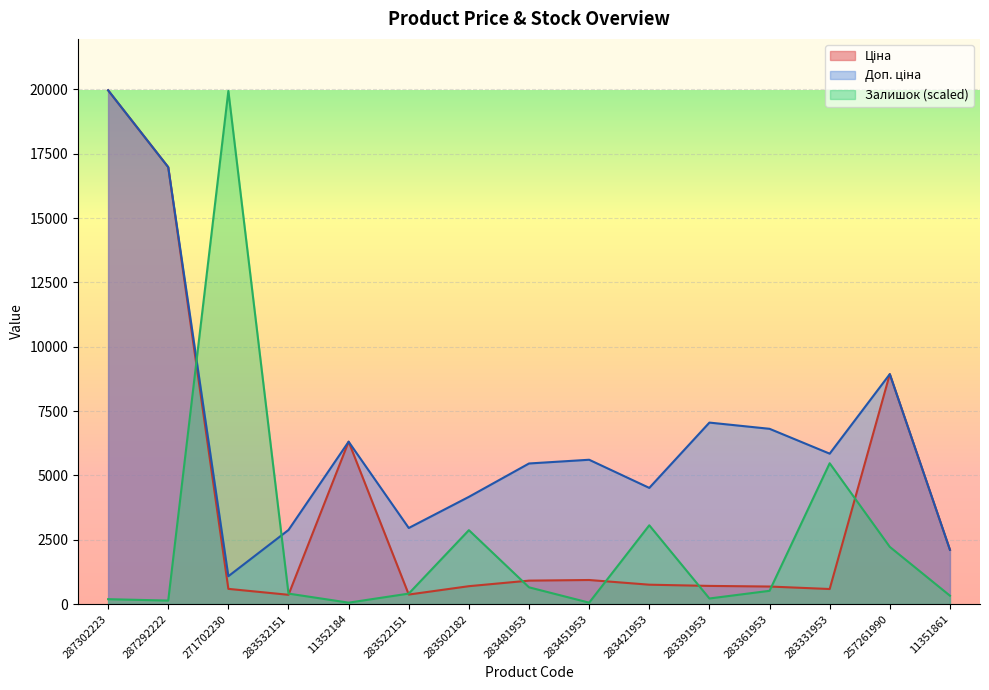

Where is Ціна nearest to the value 10162?

257261990